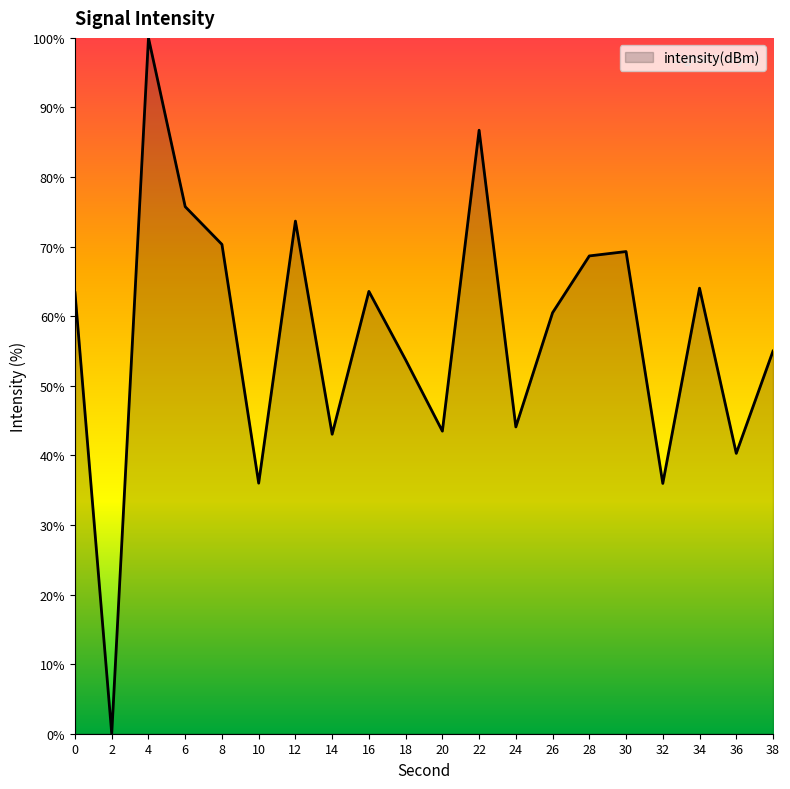

What is the greatest value displayed?

100.0